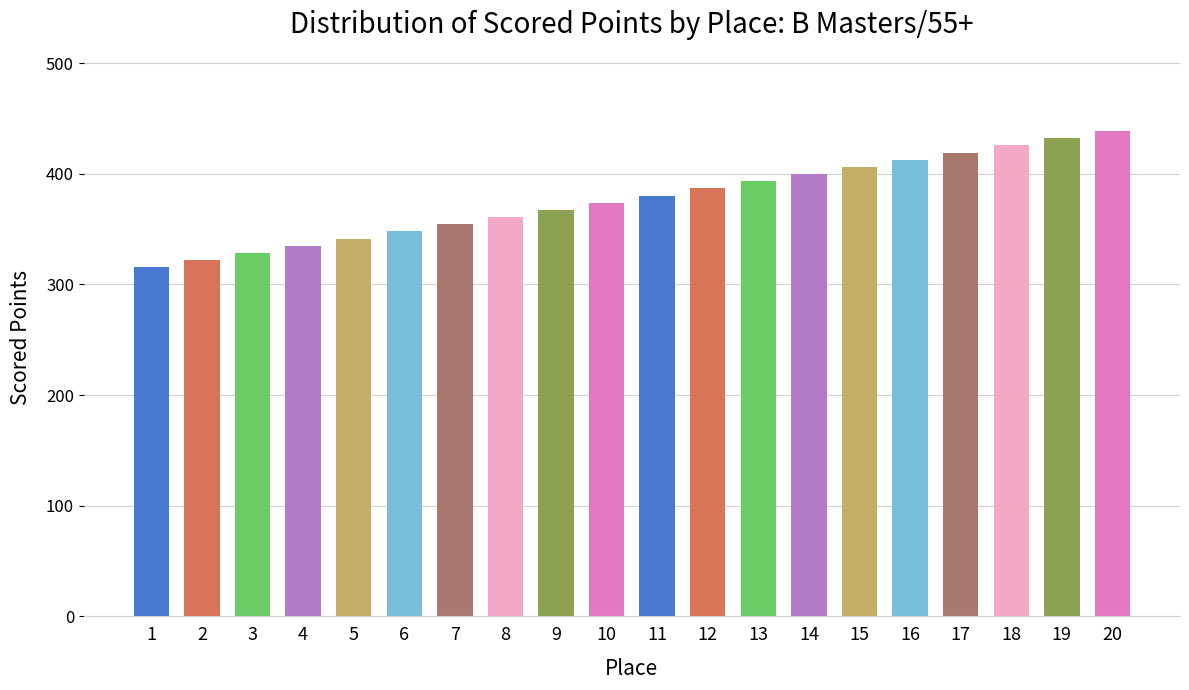

What is the difference between the second highest and minimum values?

116.7